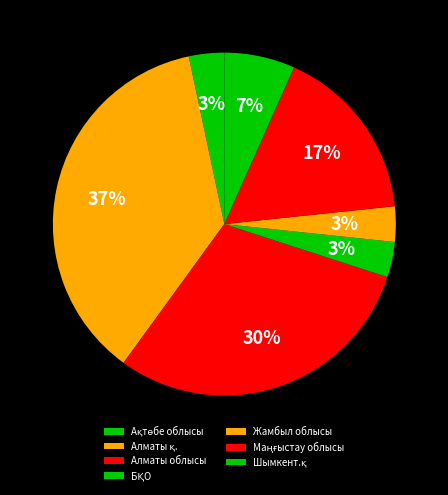

Combined, do Алматы қ. and Жамбыл облысы account for over 50%?

No